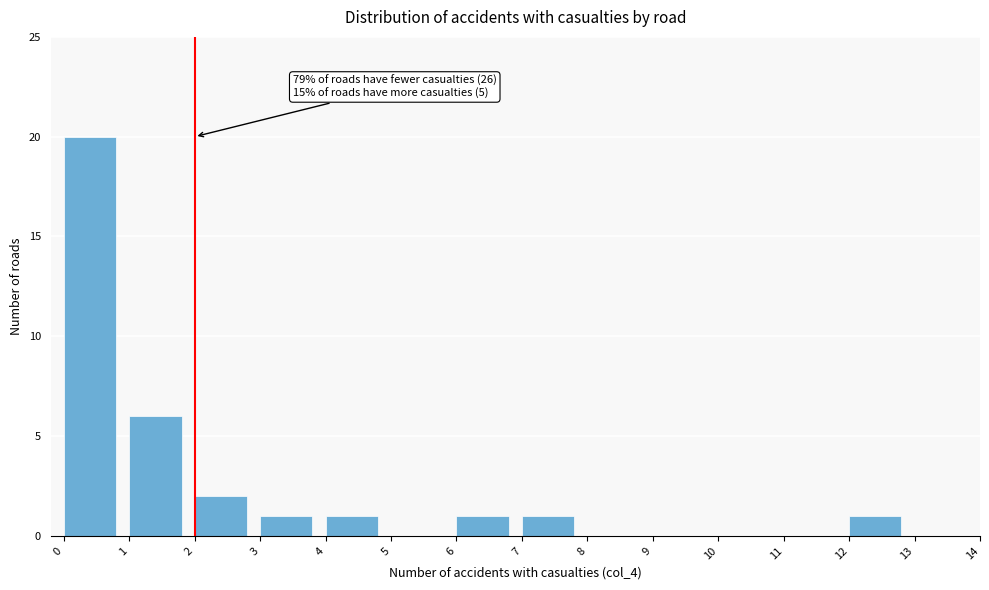

Over which range of the x-axis is the bar tallest?

0 to 1